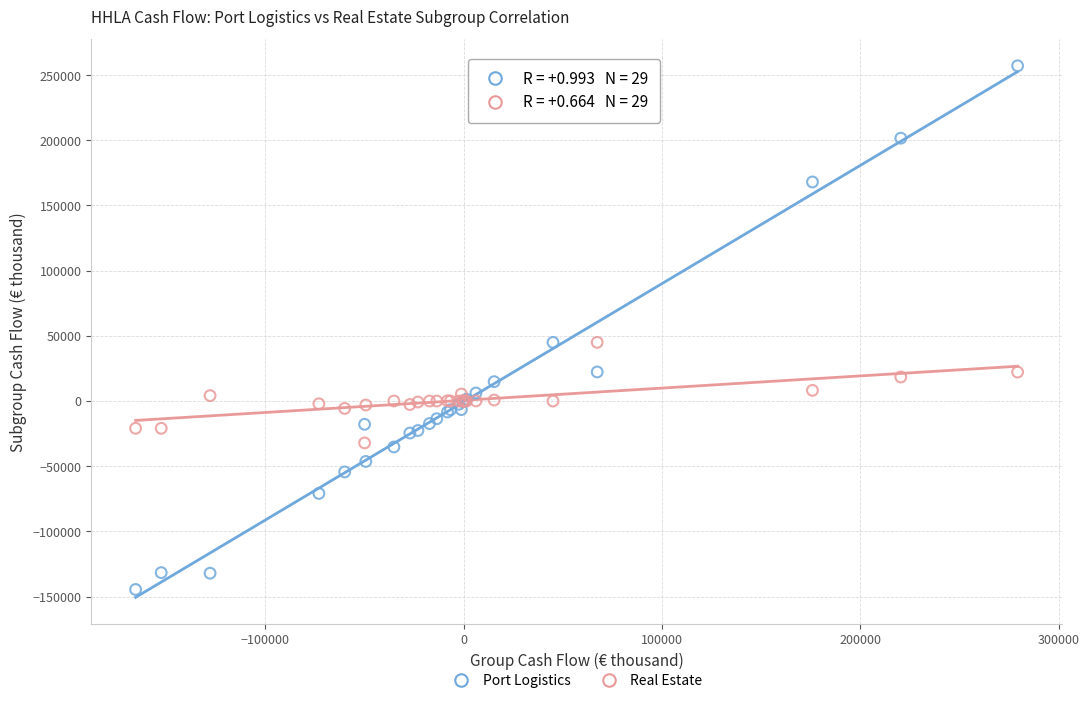

What is the X range (max minus min) for the scatter plot?

444827